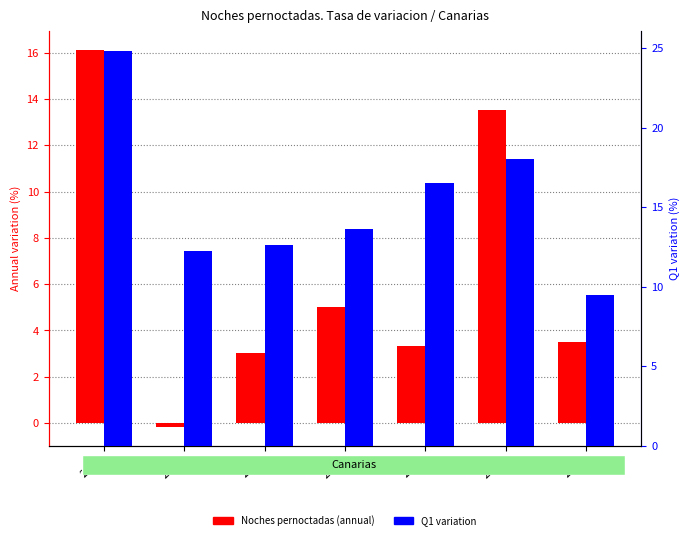

What is the smallest value displayed?

-0.2